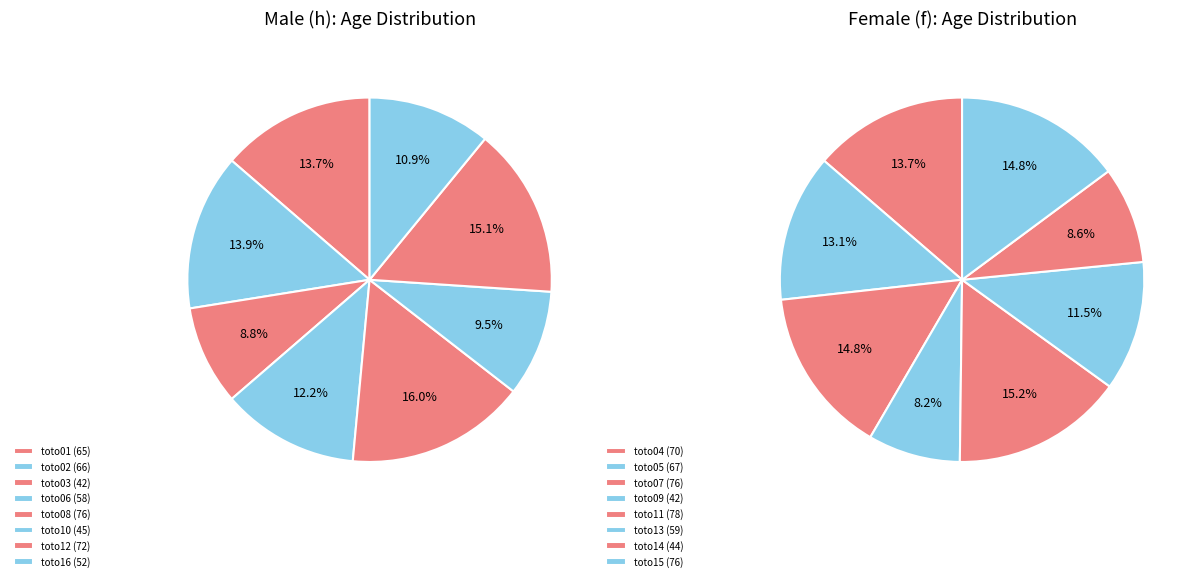

To the nearest percent, what is the difference between the largest and smallest slice percentages?

7%